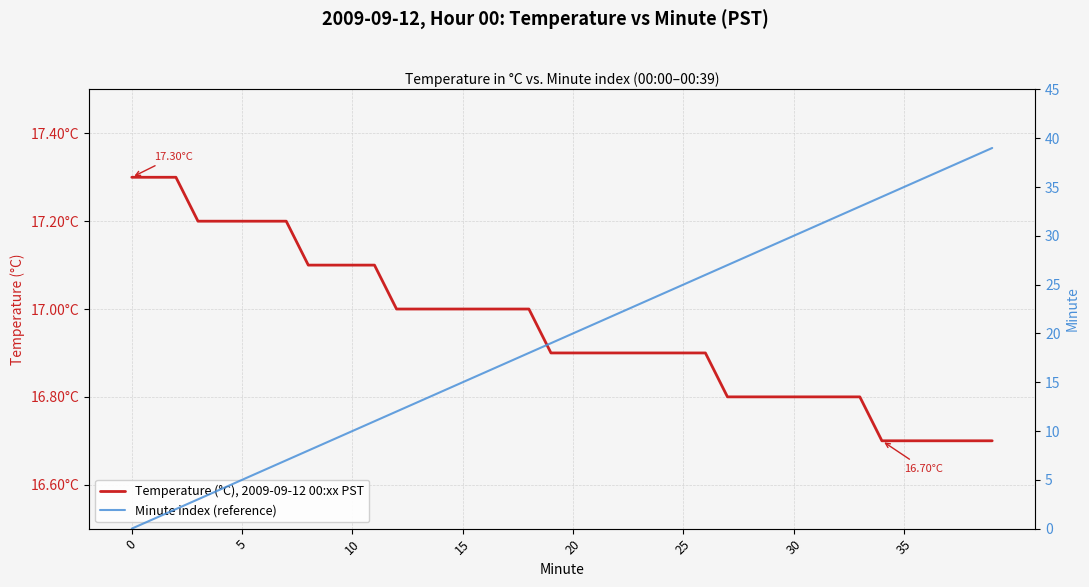

At which label is Temperature (°C), 2009-09-12 00:xx PST closest to 17?

12